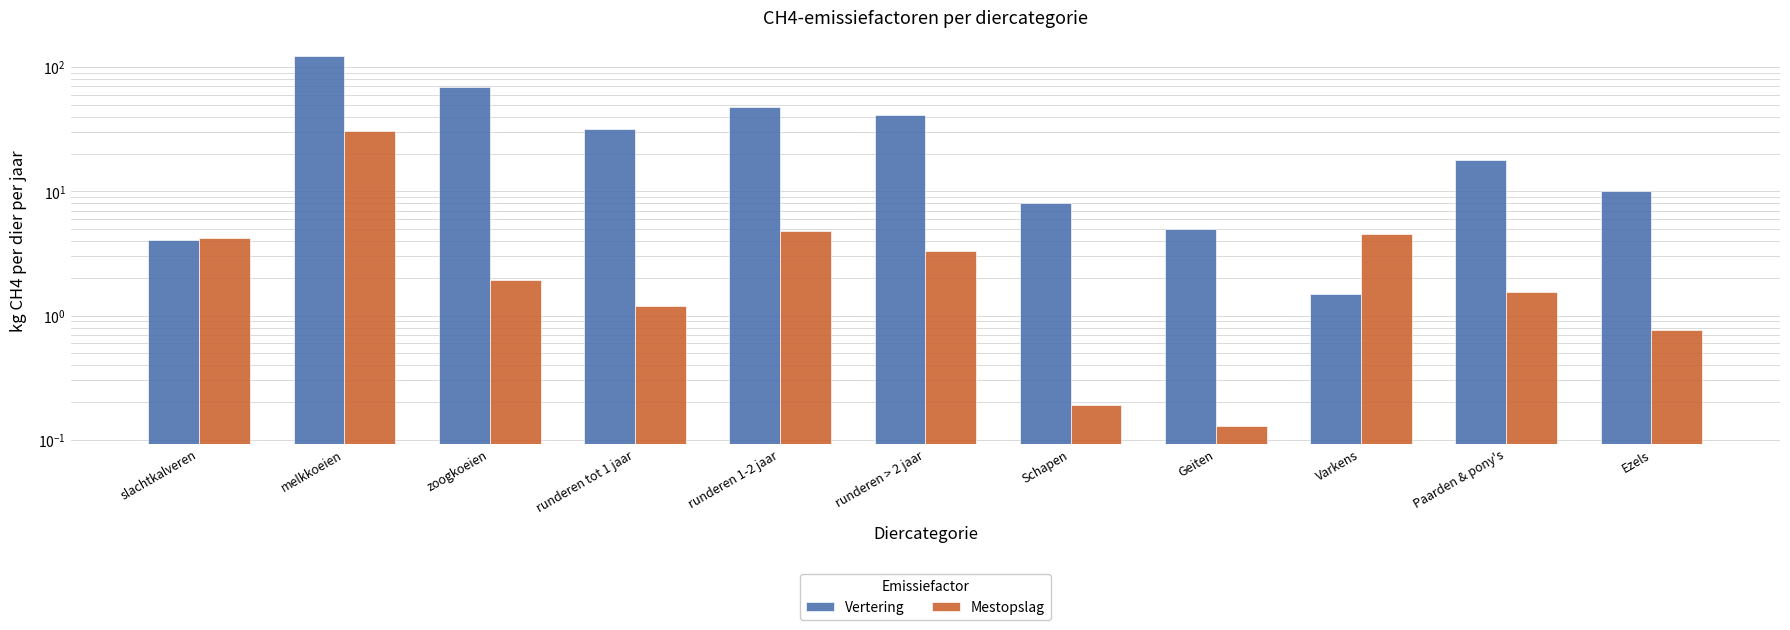

List the series in order of their overall mean, highest first.

Vertering, Mestopslag